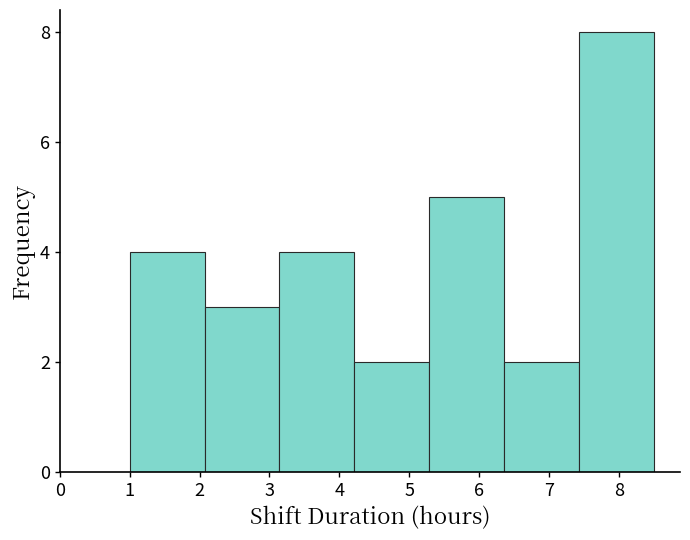

Reading left to right, list every bar in this chart as the range it spans on the x-axis followed by its height. Neither the bar edges nor the heights are printed on the chart, so give them approximately, as read against the axes.

1.0 to 2.1: 4
2.1 to 3.1: 3
3.1 to 4.2: 4
4.2 to 5.3: 2
5.3 to 6.4: 5
6.4 to 7.4: 2
7.4 to 8.5: 8